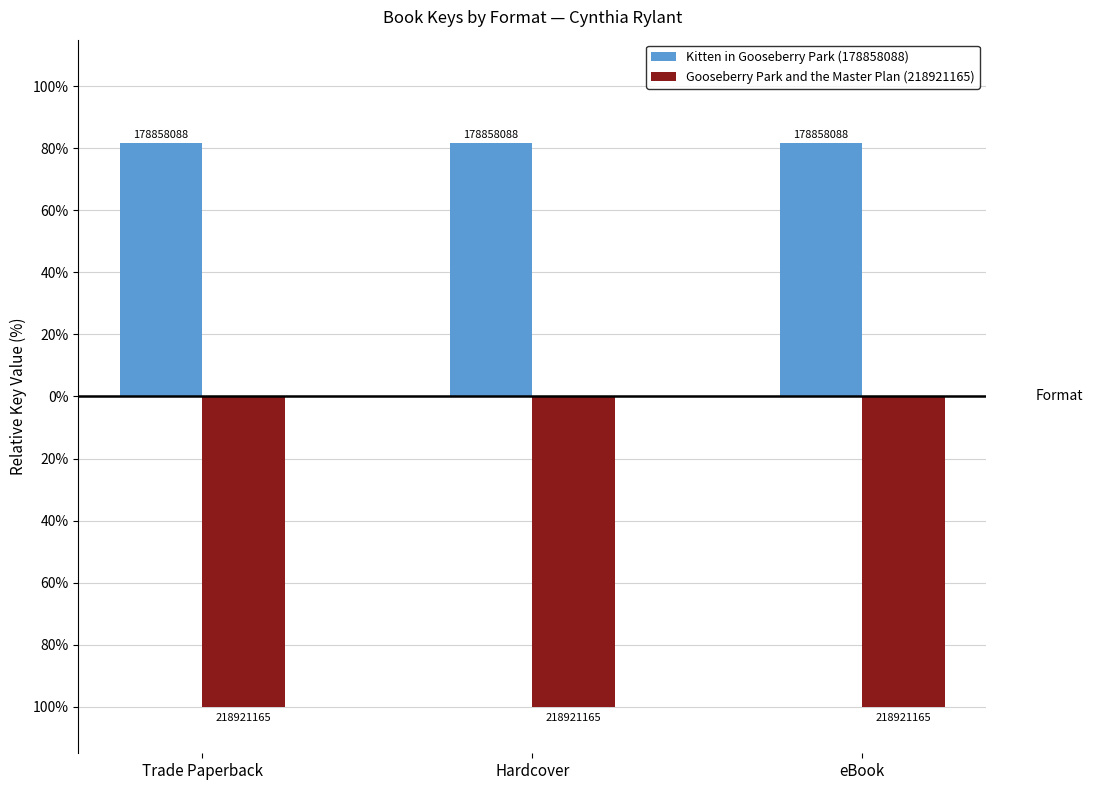

What is the greatest value displayed?

81.7